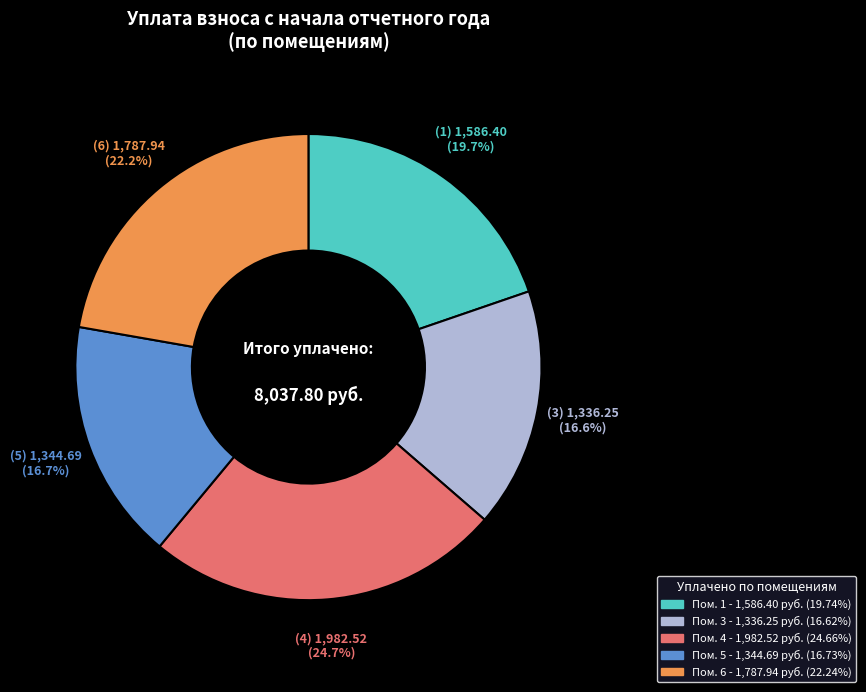

Does any single category account for the majority?

No